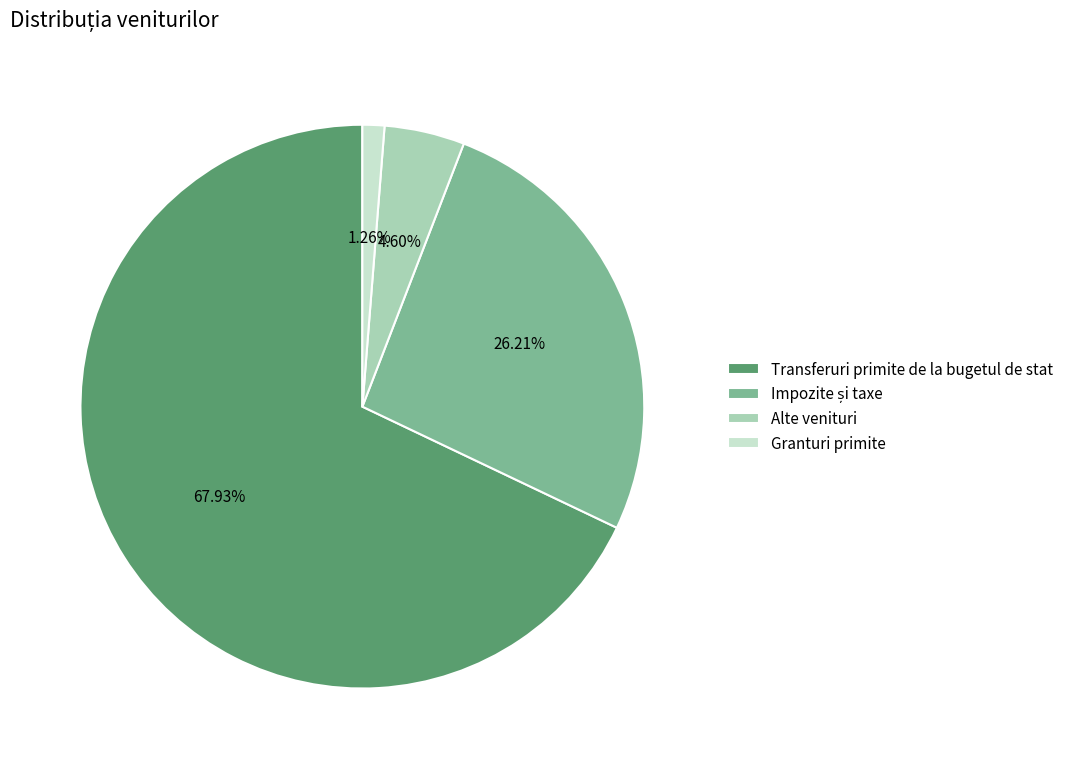

Which has a higher value, Transferuri primite de la bugetul de stat or Granturi primite?

Transferuri primite de la bugetul de stat